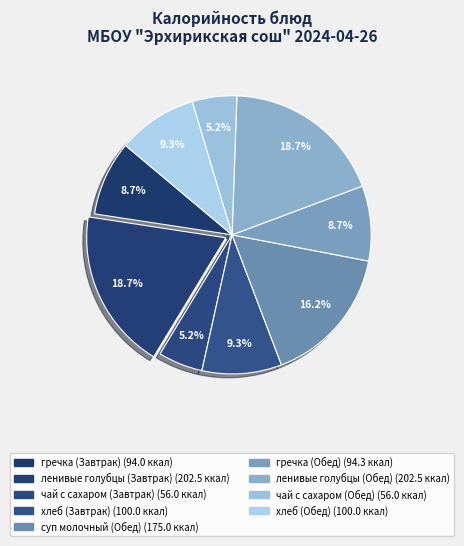

Does хлеб (Завтрак) account for over 50% of the chart?

No